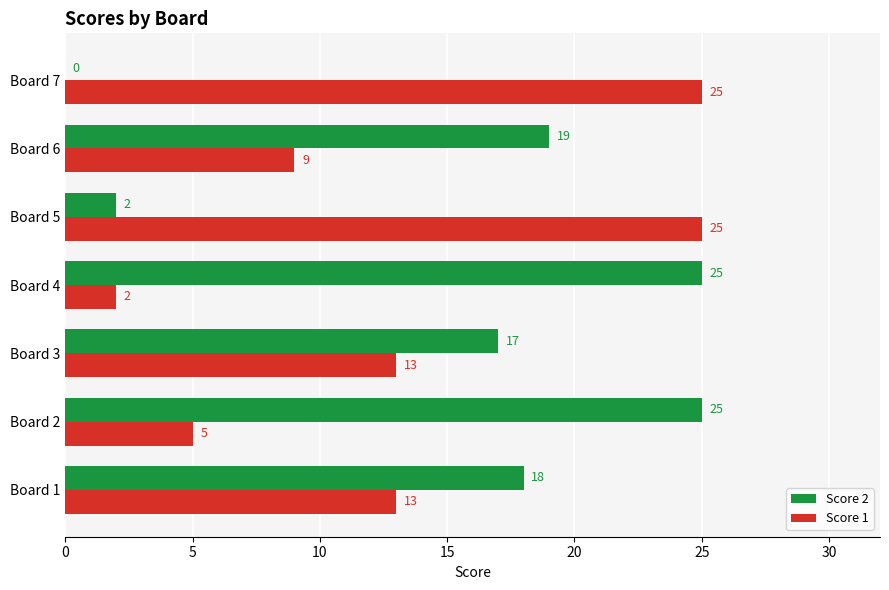

What value does the Score 1 series have at Board 6, to the nearest 10?

10